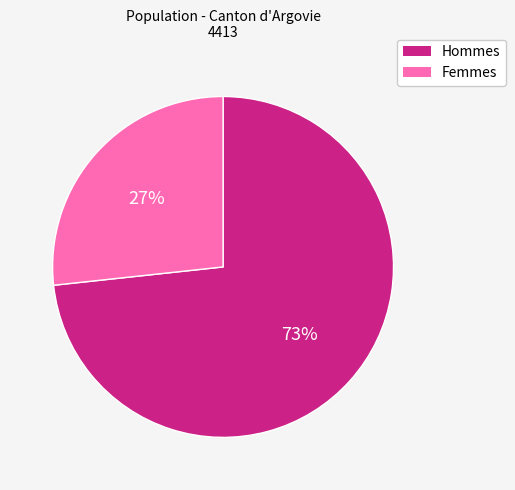

Is the sum of Hommes and Femmes greater than half?

Yes